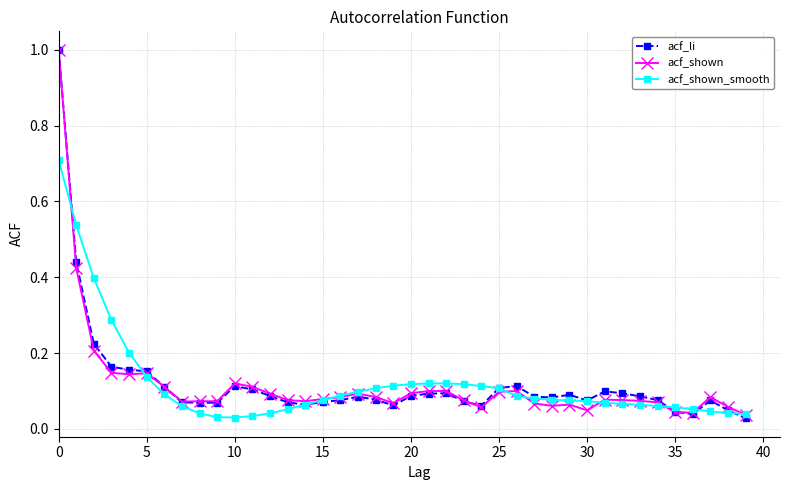

What is the maximum value shown in the chart?

1.0